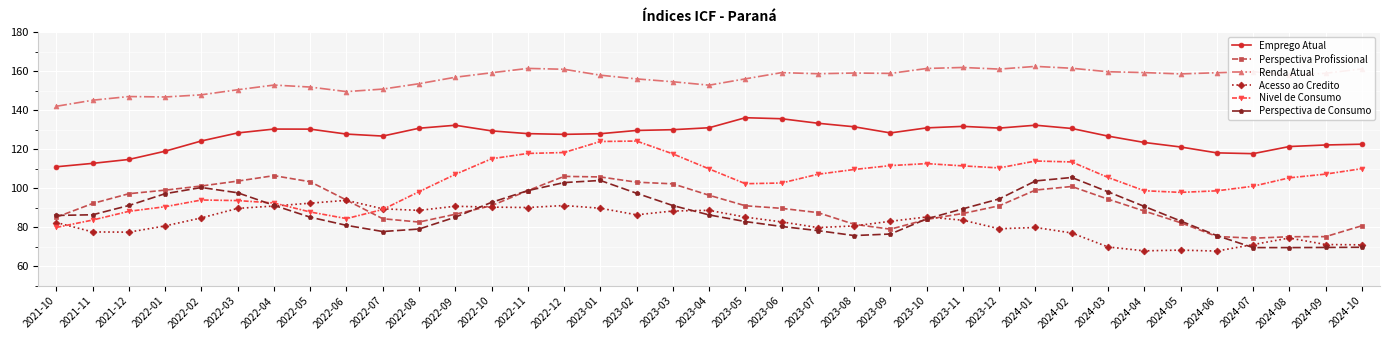

How many lines are shown in the chart?

6